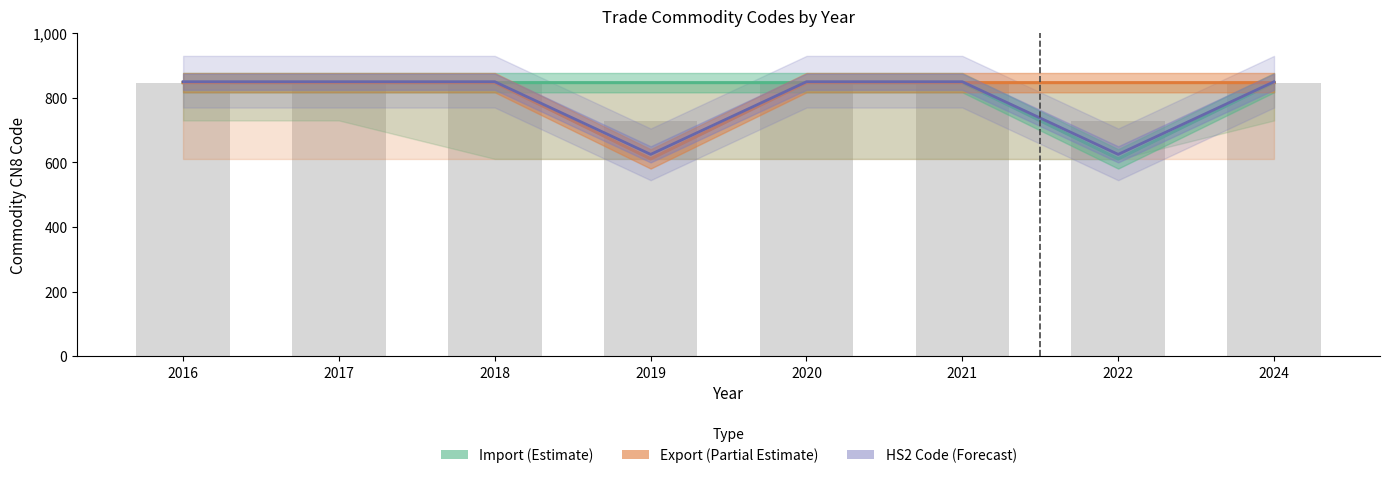

How many values in the HS2 Code (Forecast) series are below 850?

2